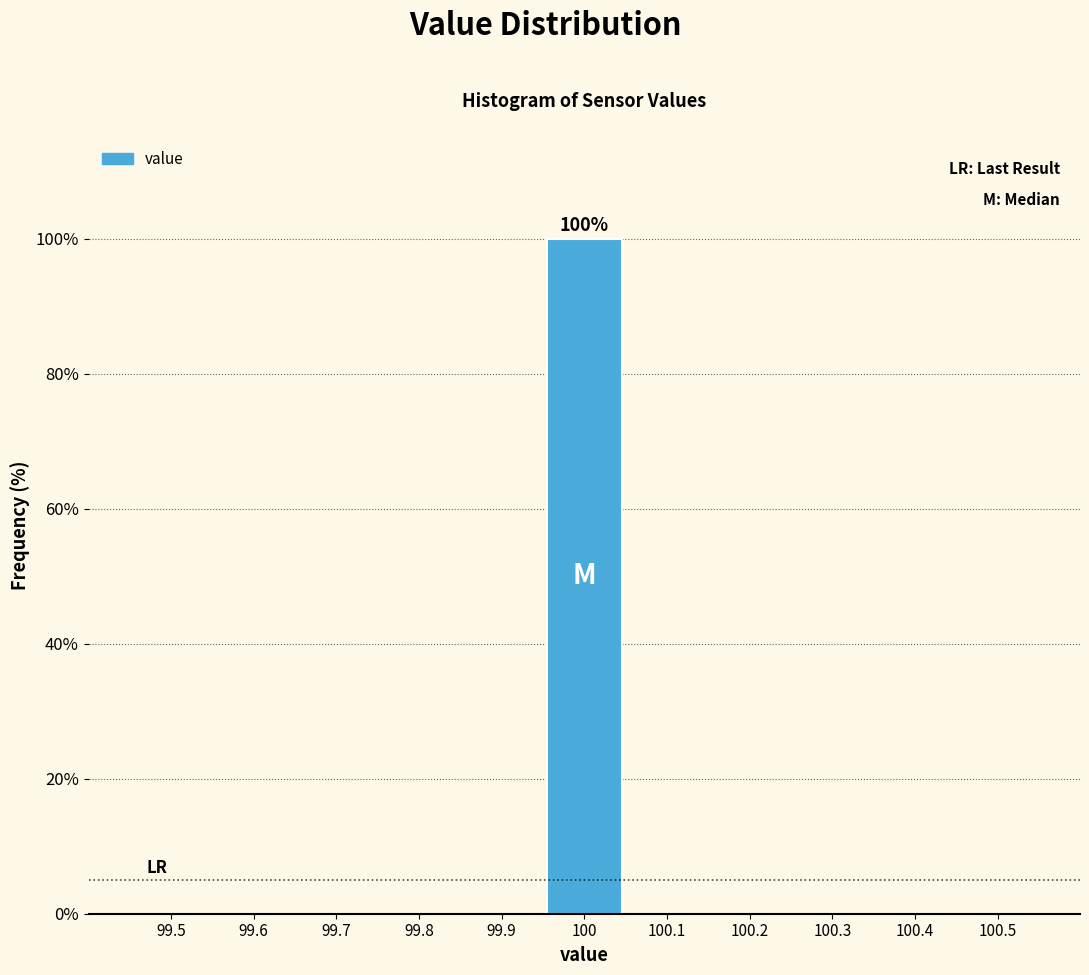

Reading right to left, transcribe all the data shown in this chart.

100.5=0	100.4=0	100.3=0	100.2=0	100.1=0	100=100	99.9=0	99.8=0	99.7=0	99.6=0	99.5=0